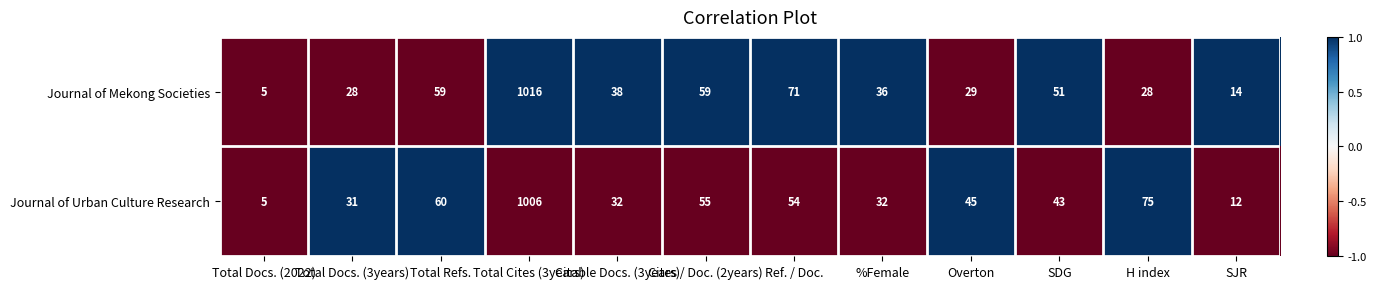

What is the spread (max minus min) of values at %Female?

4